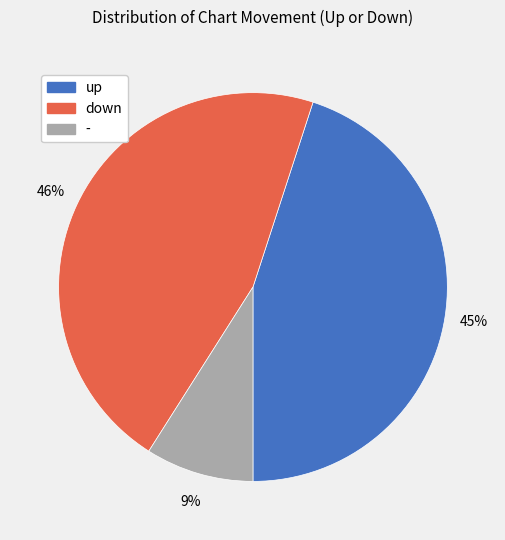

The up slice represents 53% of the pie. True or false?

False